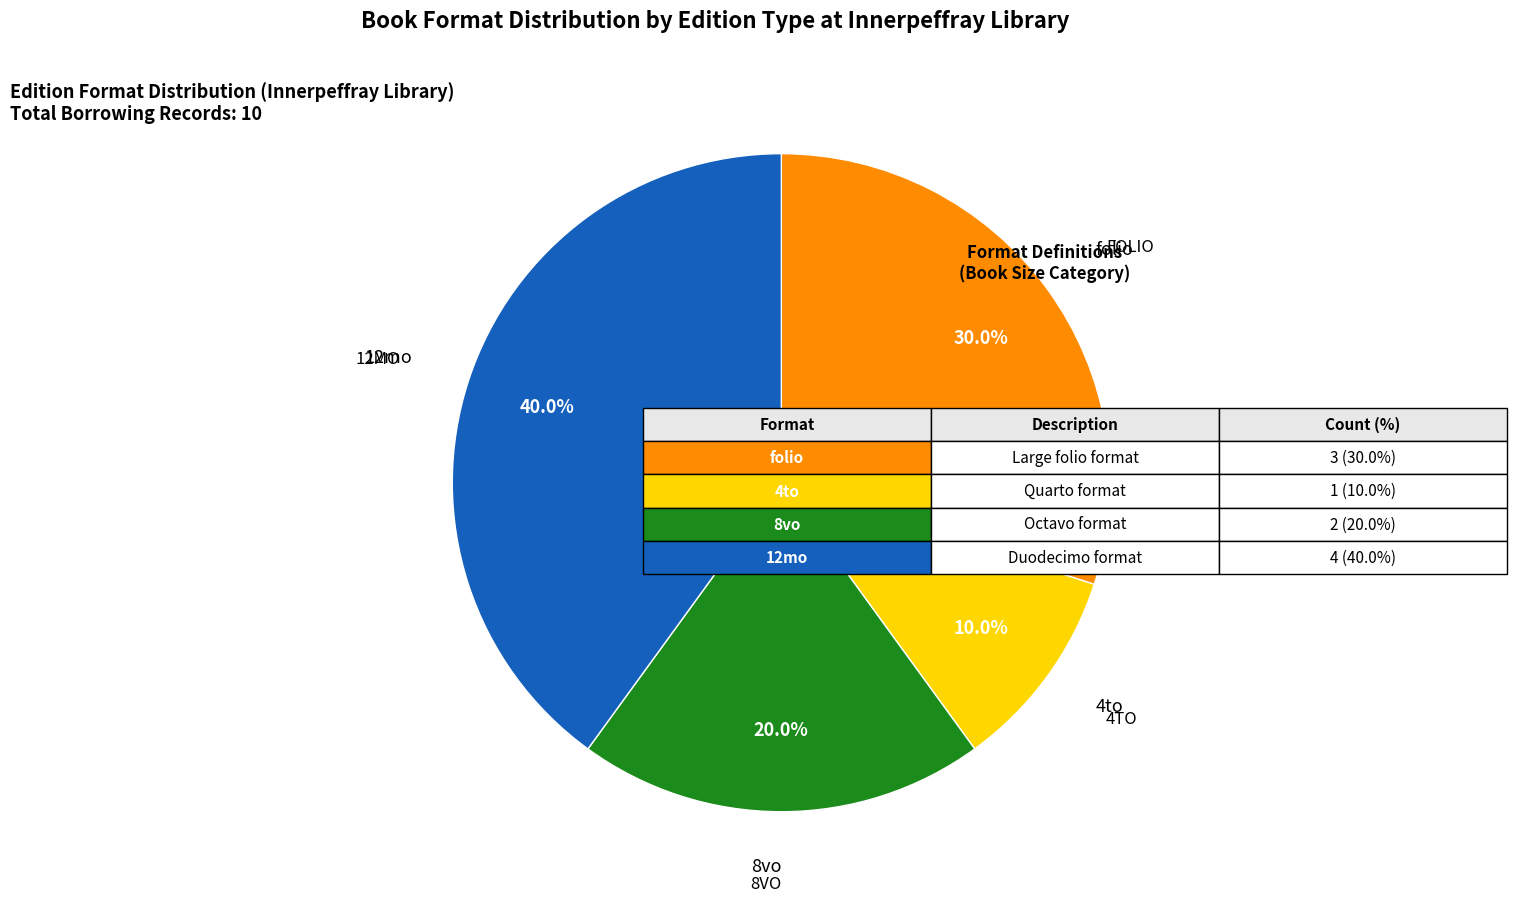

Is there a majority slice in this chart?

No